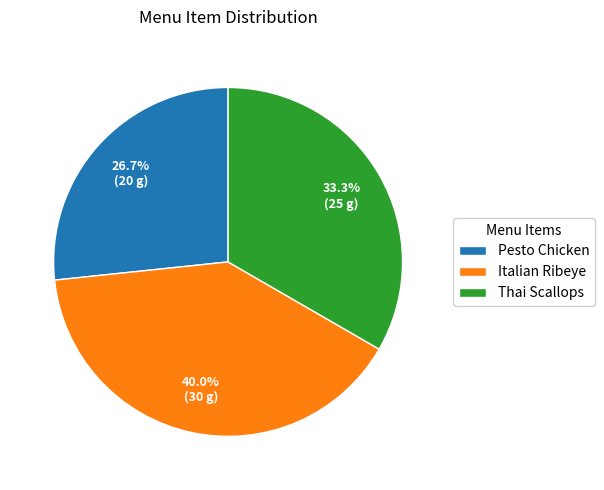

What percentage do Italian Ribeye and Pesto Chicken together represent?

66.7%